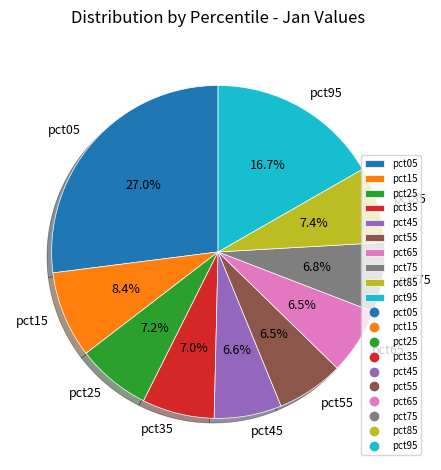

Is pct75 the majority of the pie?

No